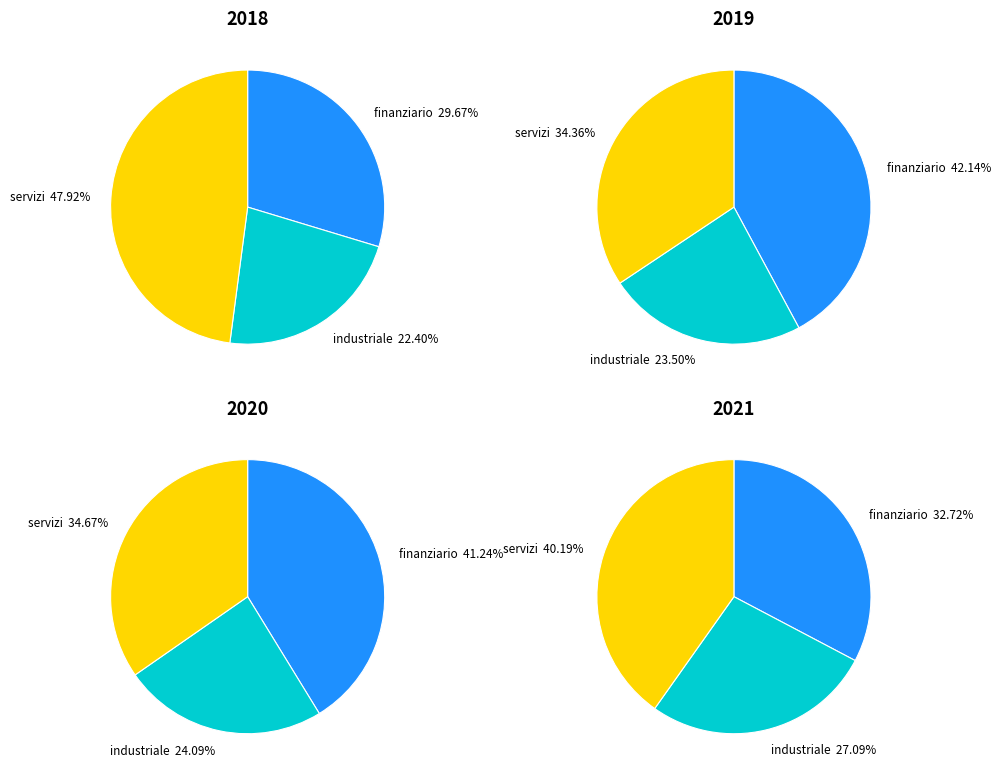

Count the number of slices in the pie.

3